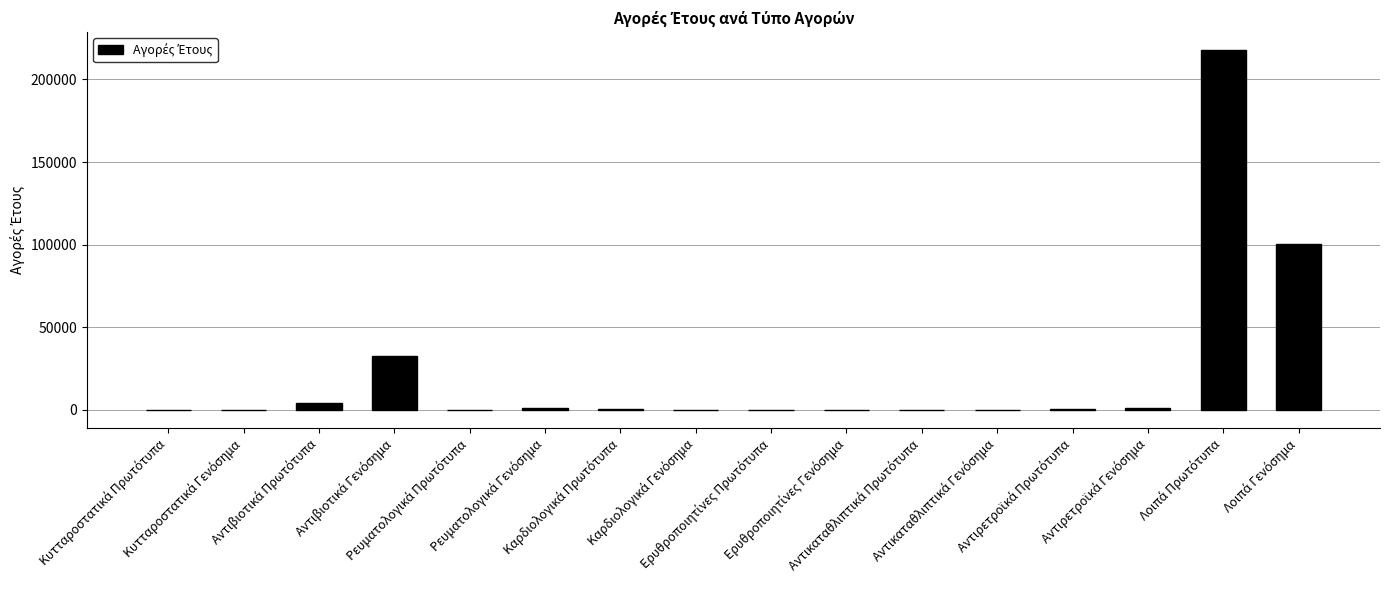

What is the sum of all values?

358074.1